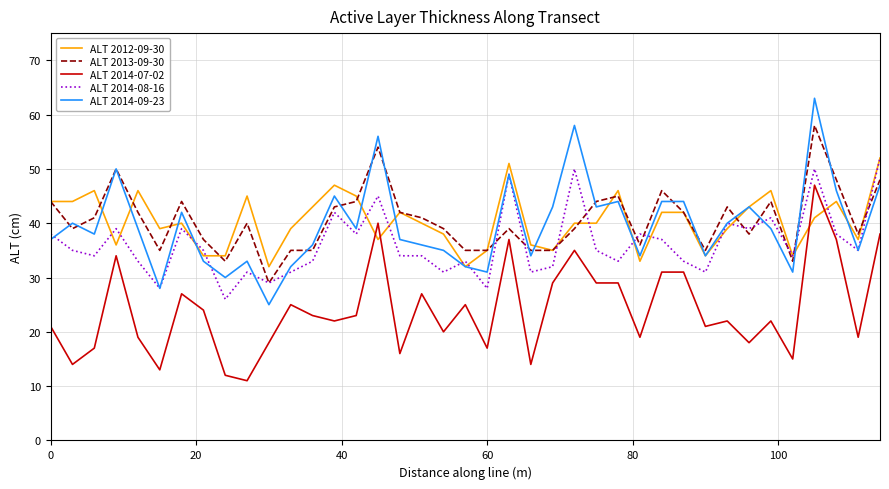

What is the average value of the ALT 2012-09-30 series?

40